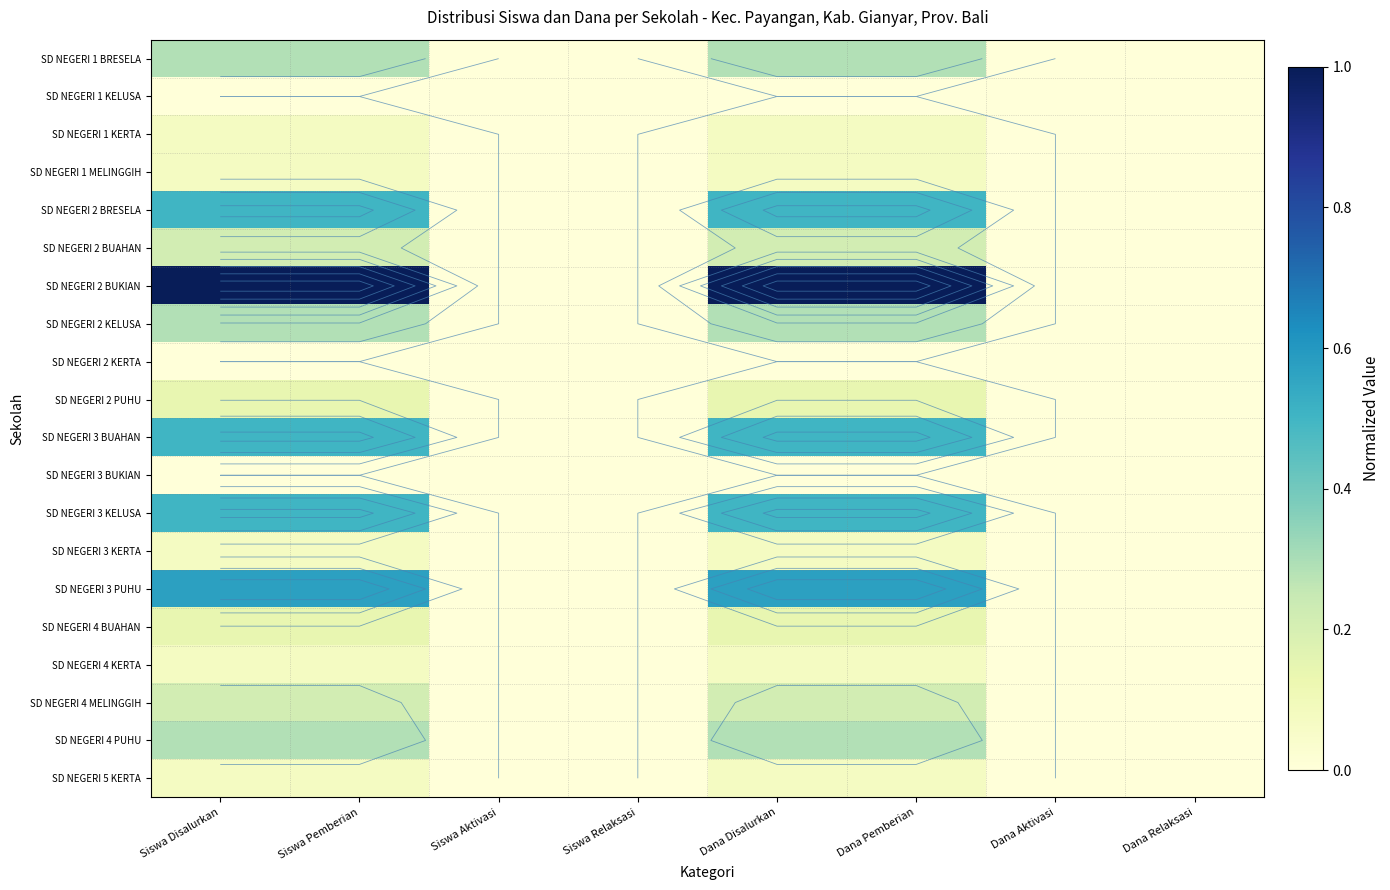

Between Dana Pemberian and Dana Aktivasi, which series saw the biggest shift?

SD NEGERI 2 BUKIAN